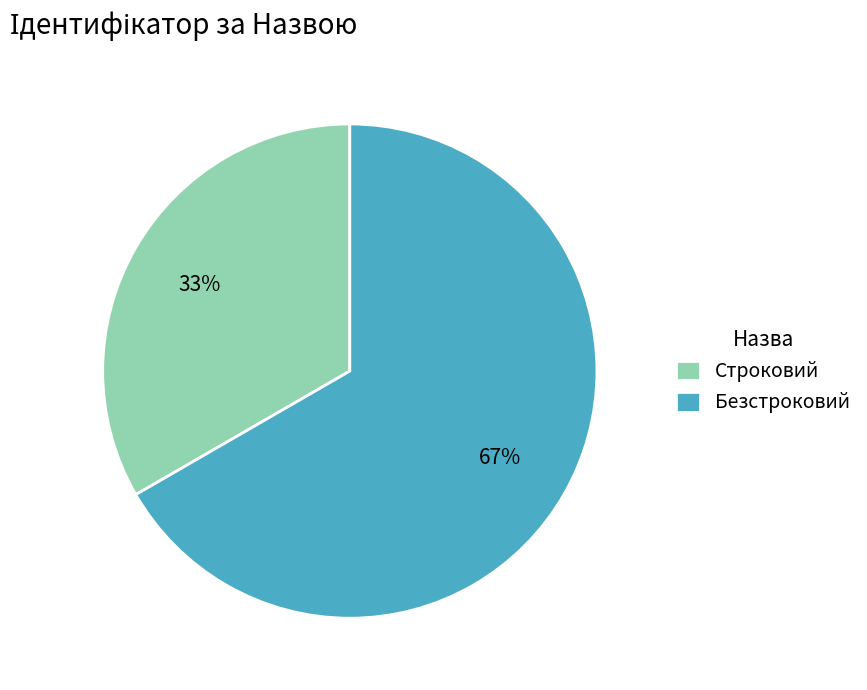

Combined, do Строковий and Безстроковий account for over 50%?

Yes